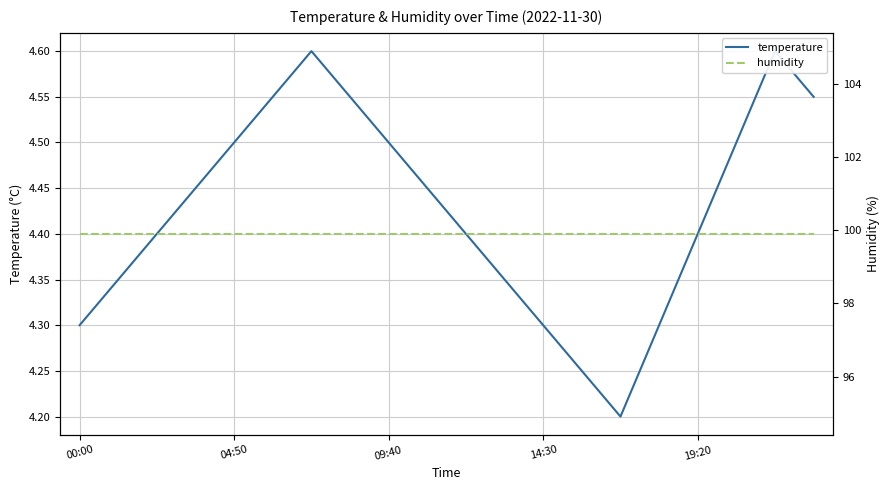

What is the label of the 3rd point from the right?

17